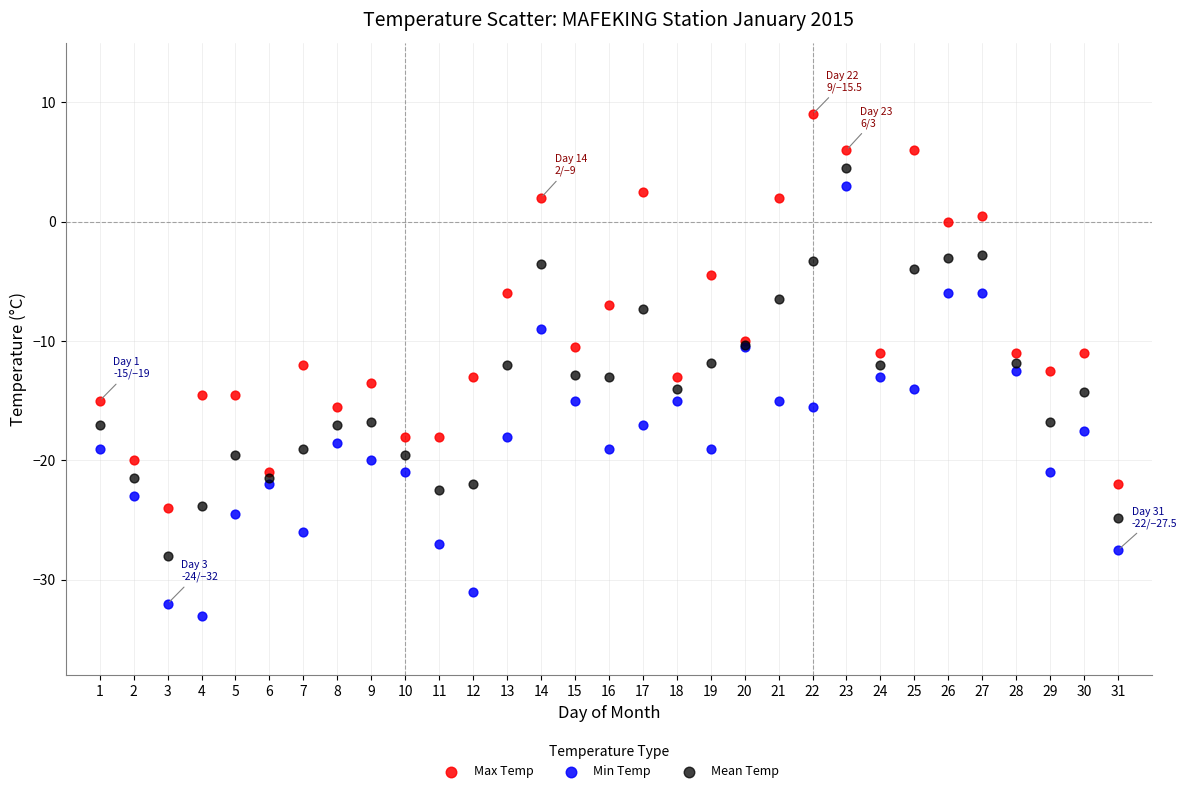

What are all the series names shown in the legend?

Max Temp, Min Temp, Mean Temp